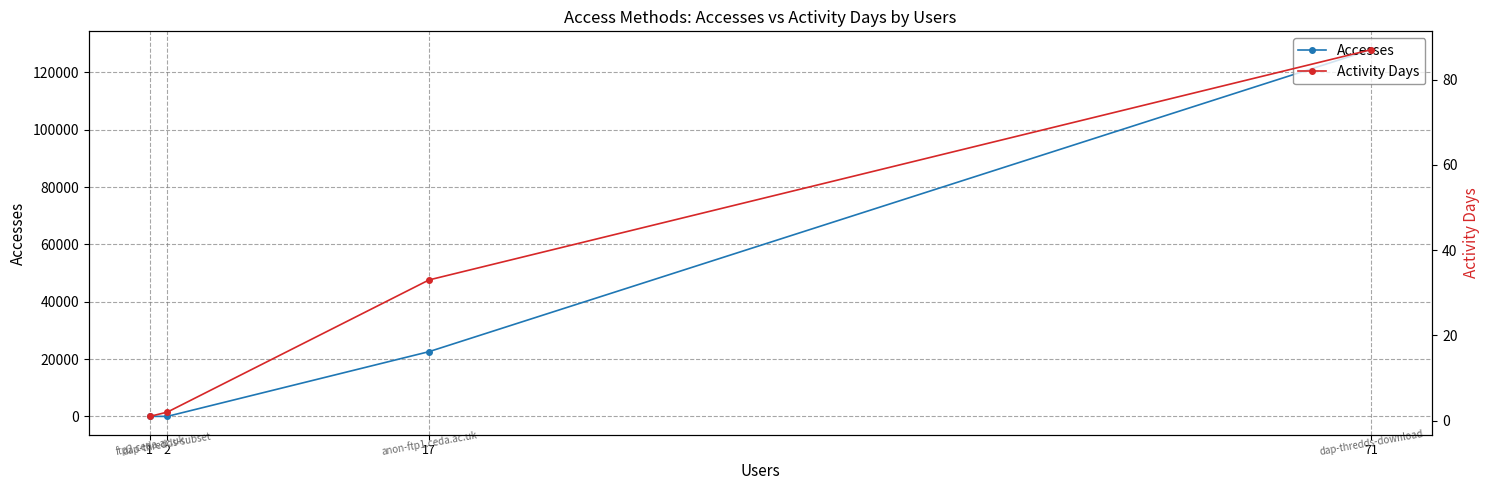

True or false: Activity Days and Accesses intersect in this chart.

False